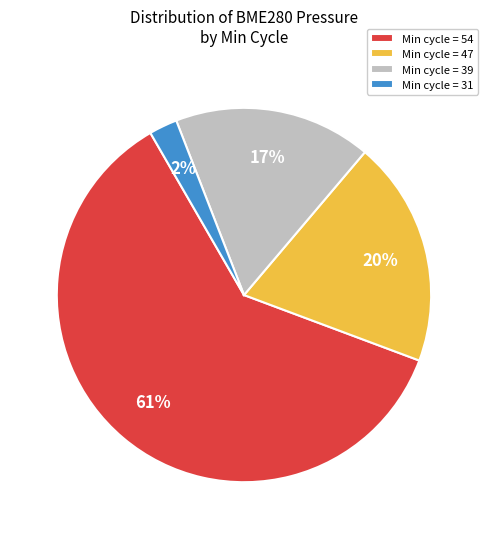

Is there any slice that represents more than half of the pie?

Yes